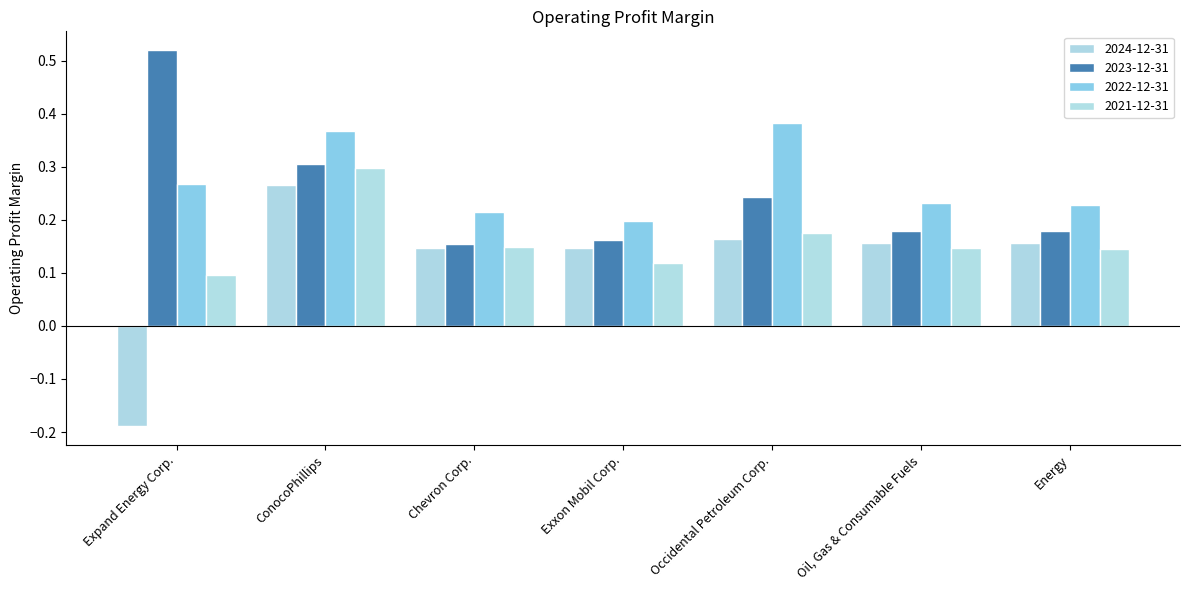

Which category has the lowest value across all series?

Expand Energy Corp.